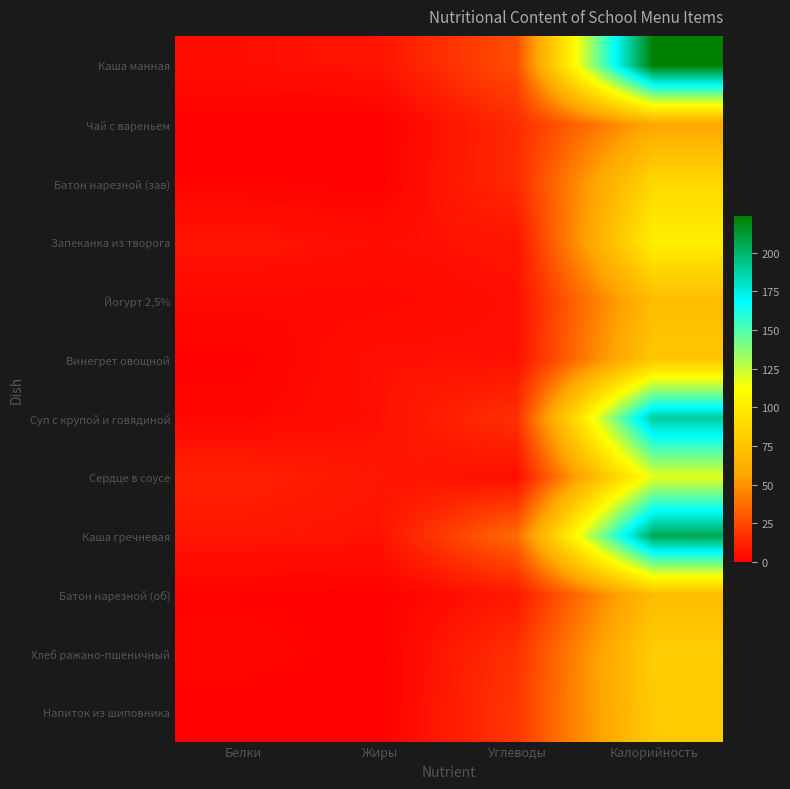

Count the number of categories in the chart.

4